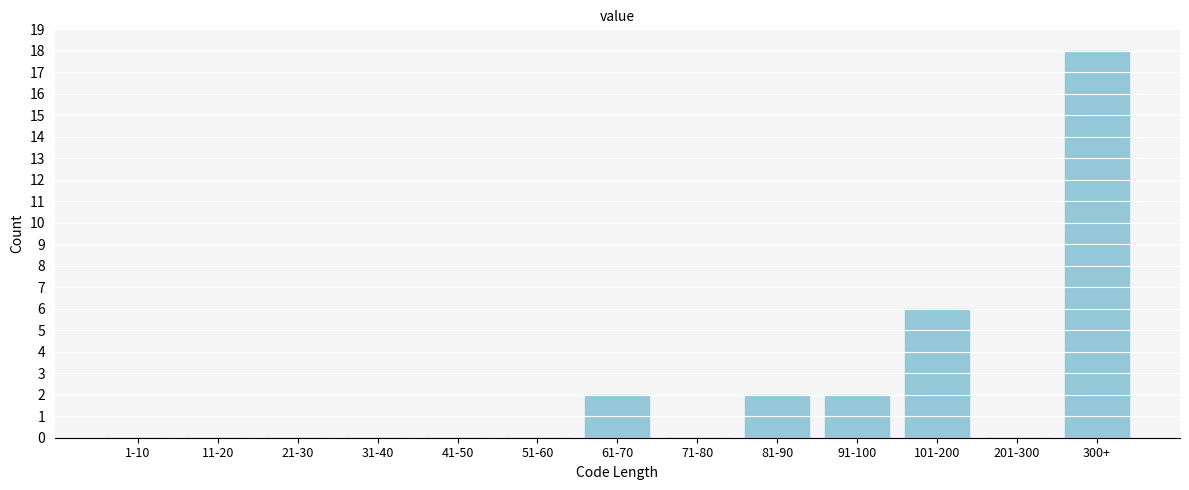

Reading right to left, transcribe all the data shown in this chart.

300+=18	201-300=0	101-200=6	91-100=2	81-90=2	71-80=0	61-70=2	51-60=0	41-50=0	31-40=0	21-30=0	11-20=0	1-10=0